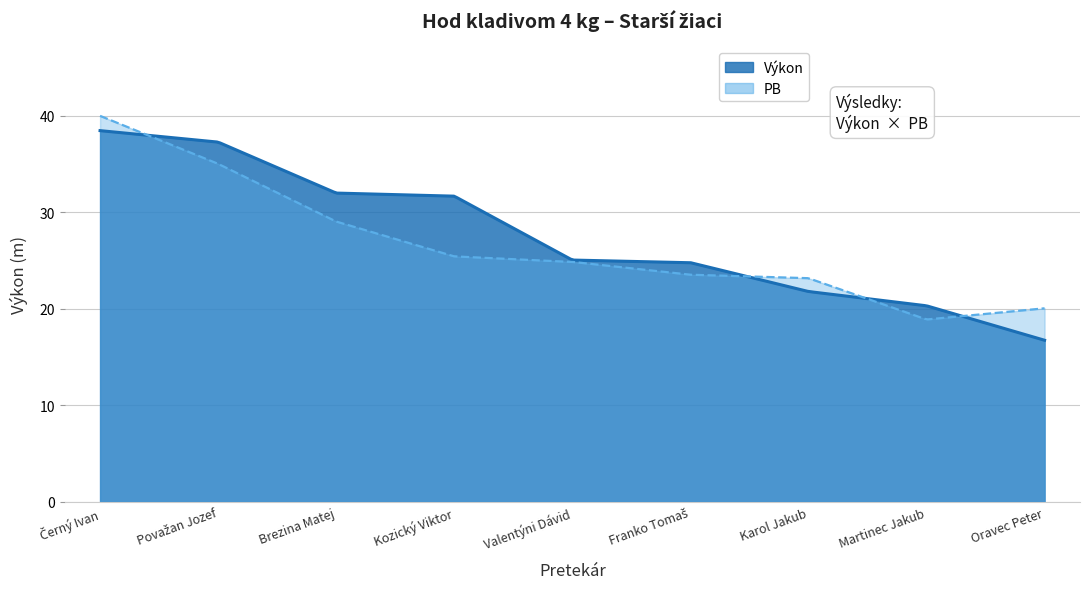

Which series changed the most between Franko Tomaš and Martinec Jakub?

PB